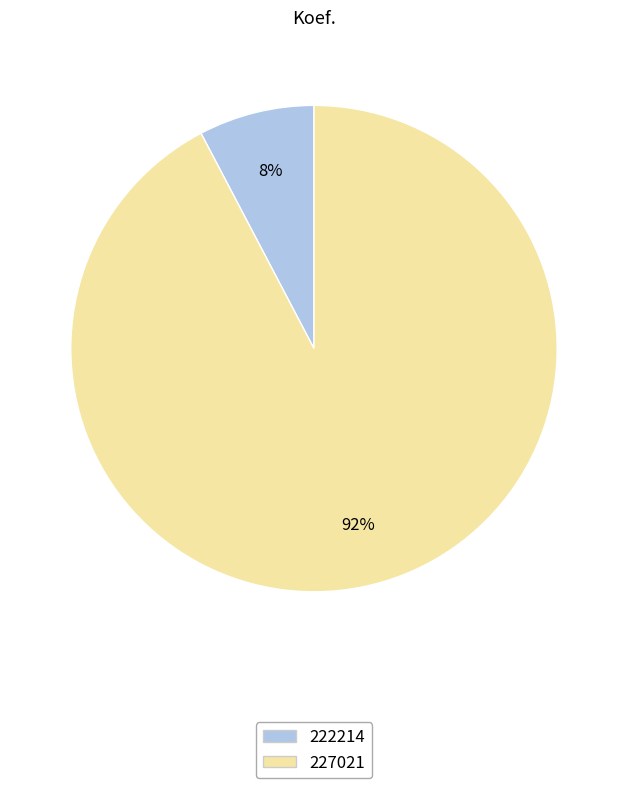

Which has a higher value, 222214 or 227021?

227021